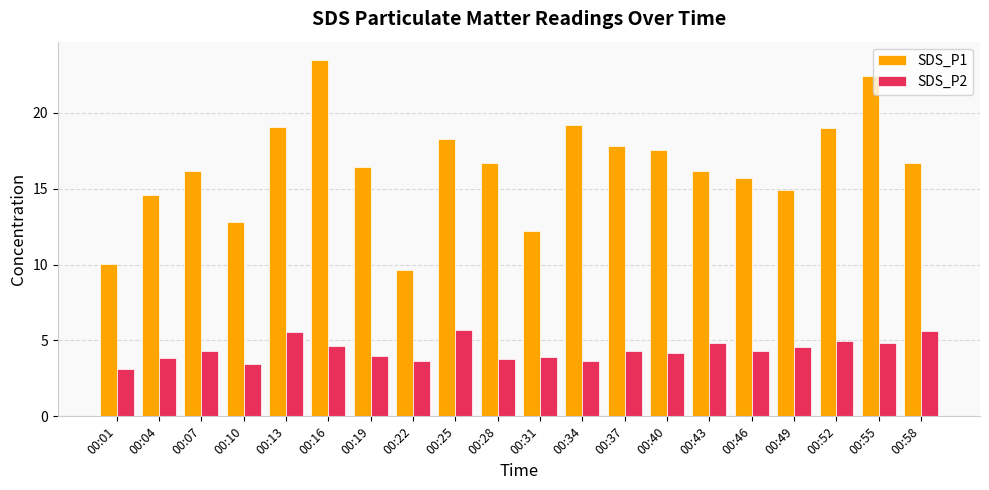

What is the total value across all series at 00:04?

18.4